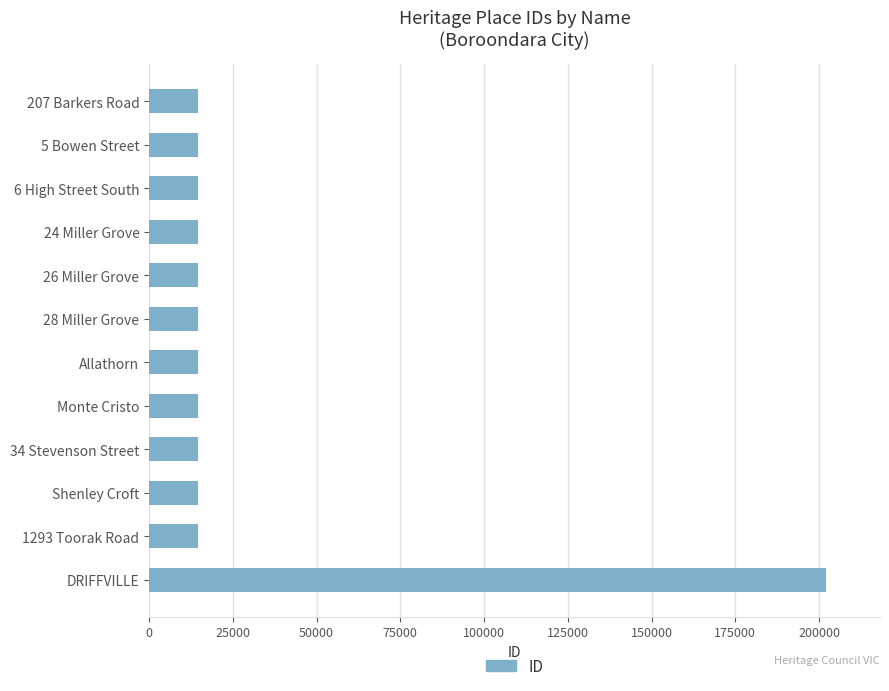

What is the sum of all values?

363188